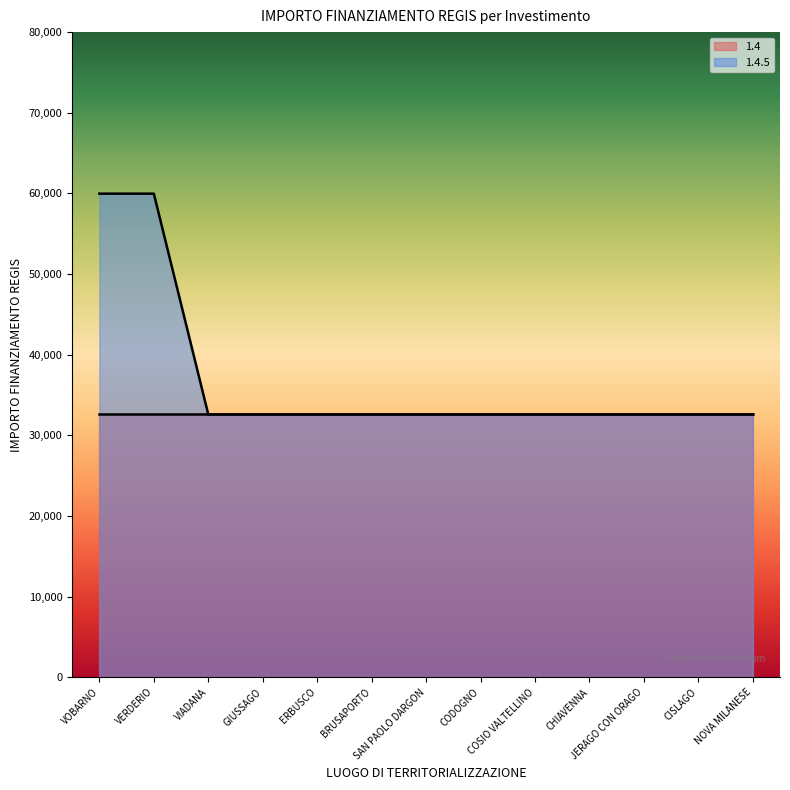

What is the difference between the second highest and minimum values?

27377